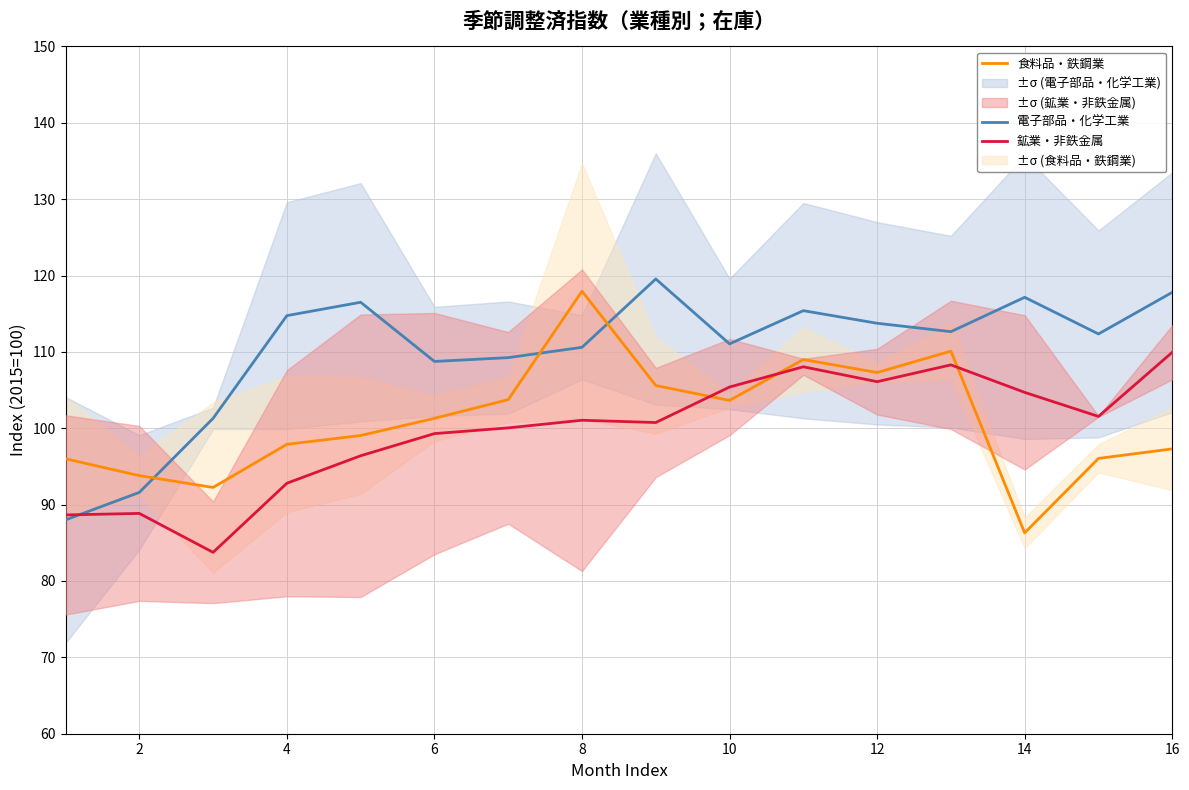

What value does the 食料品・鉄鋼業 series have at 12?

107.3